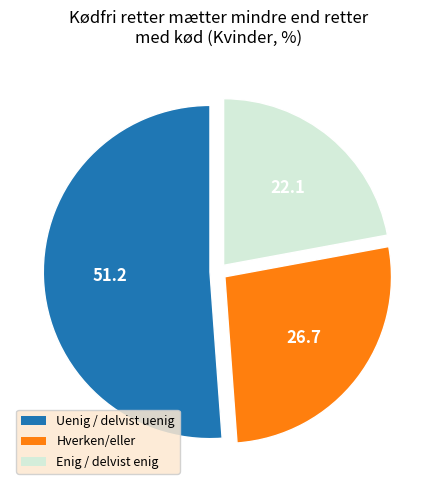

What is the largest slice in the pie chart?

Uenig / delvist uenig